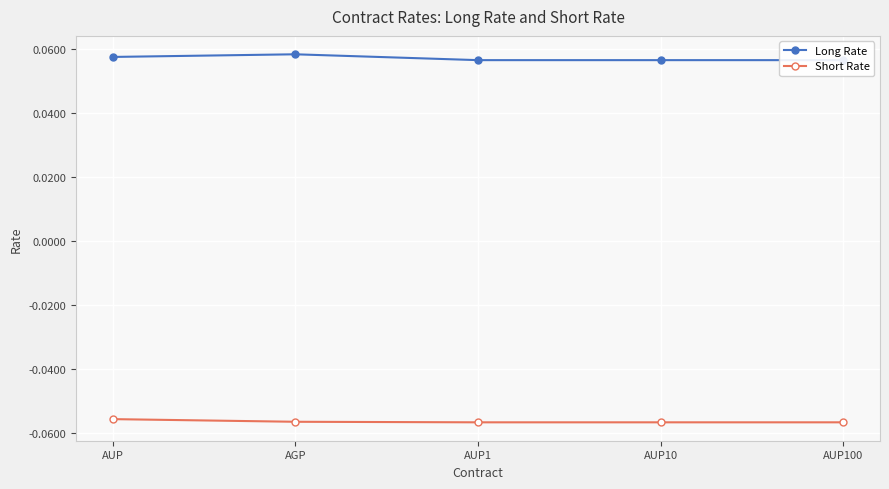

What is the approximate value of Long Rate at AGP?

0.1